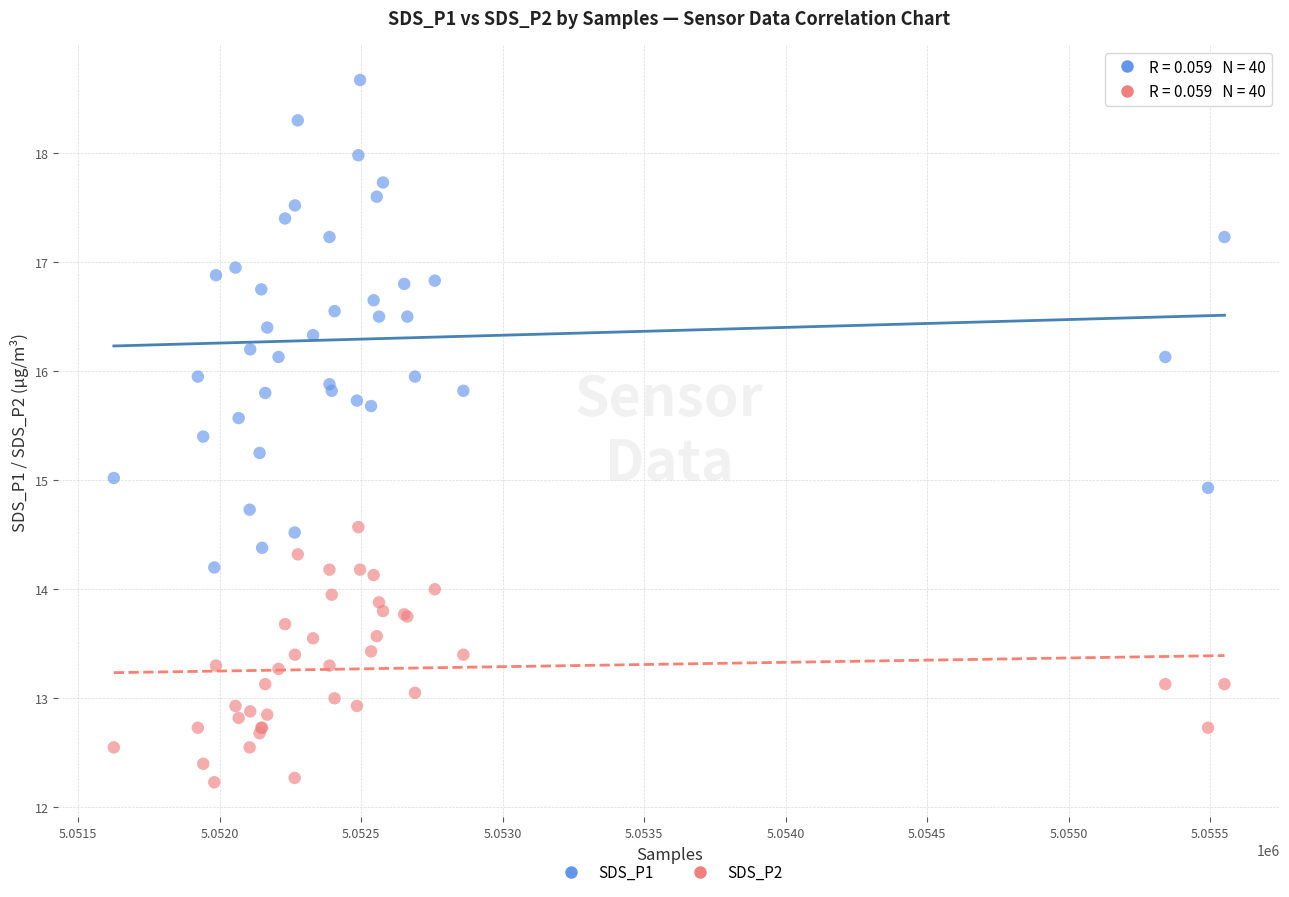

Which series contains the lowest Y value?

SDS_P2